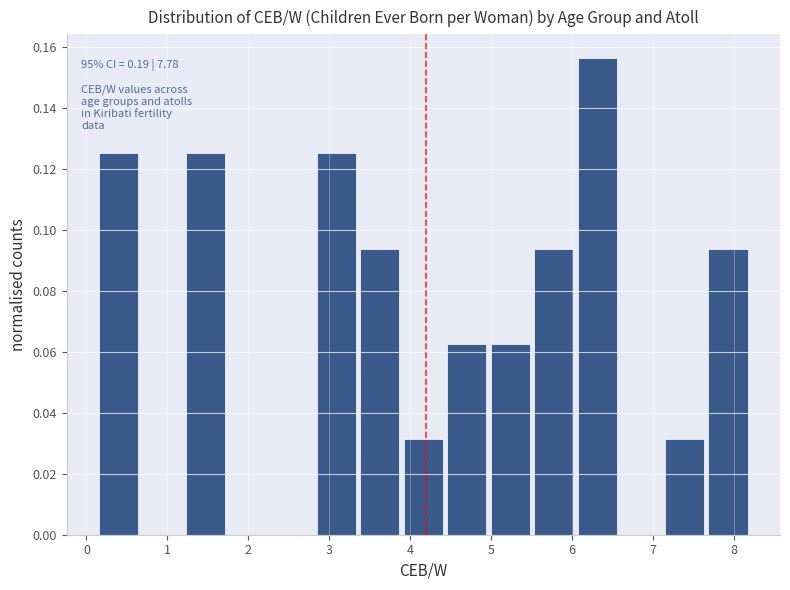

Which range on the x-axis has the tallest bar?

6.1 to 6.6